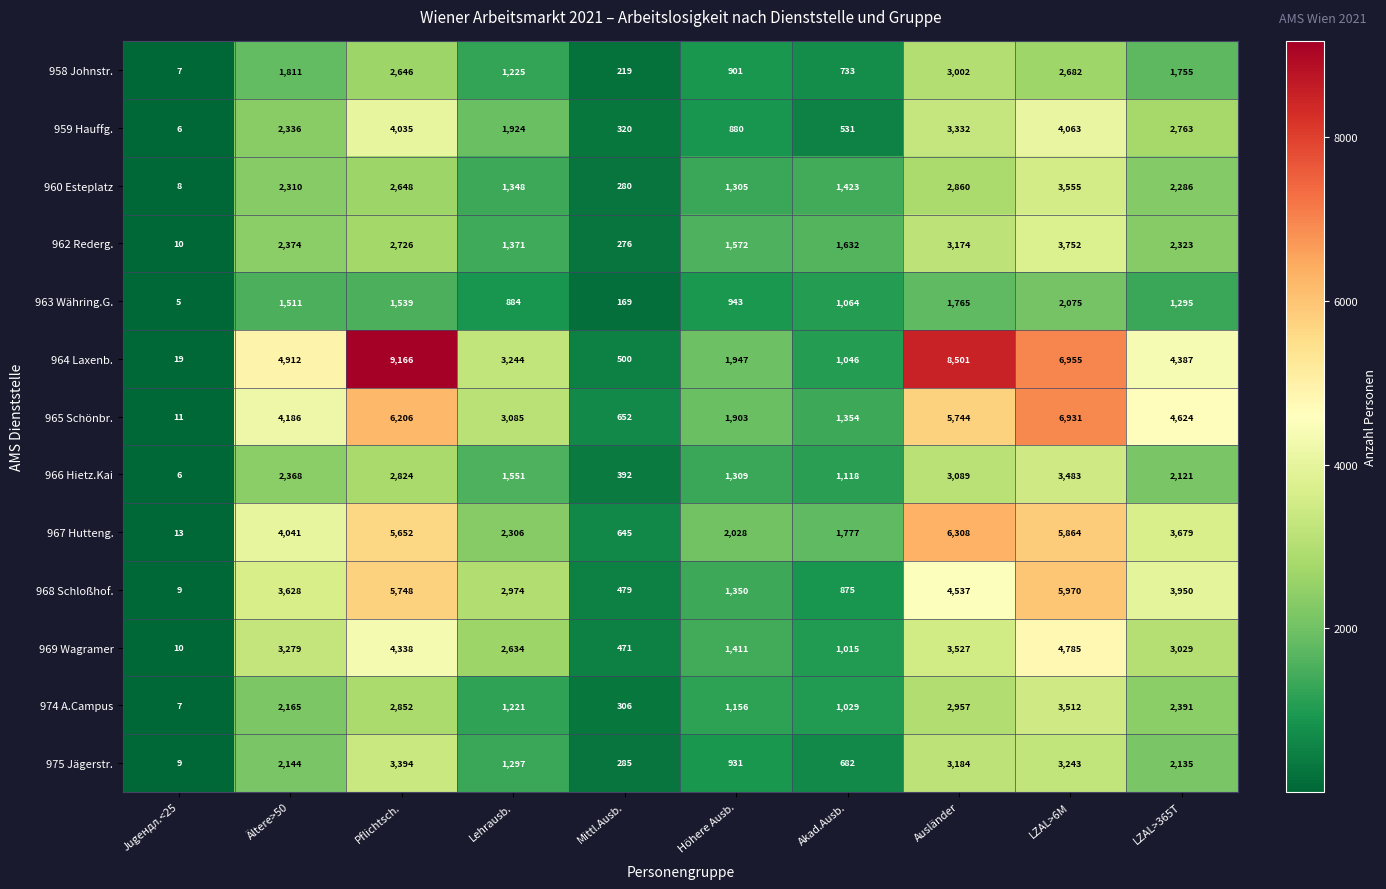

At how many categories does at least one series exceed 4909?

4